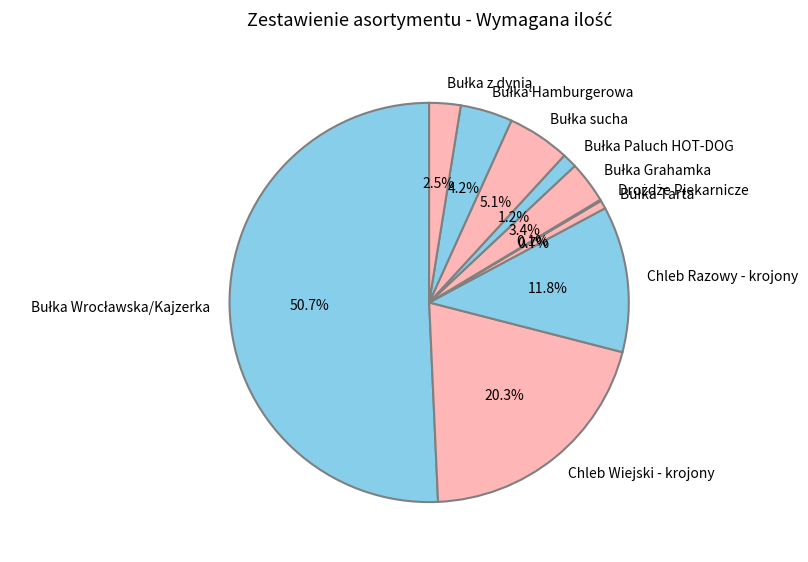

What is the smallest slice in the pie chart?

Drożdże Piekarnicze